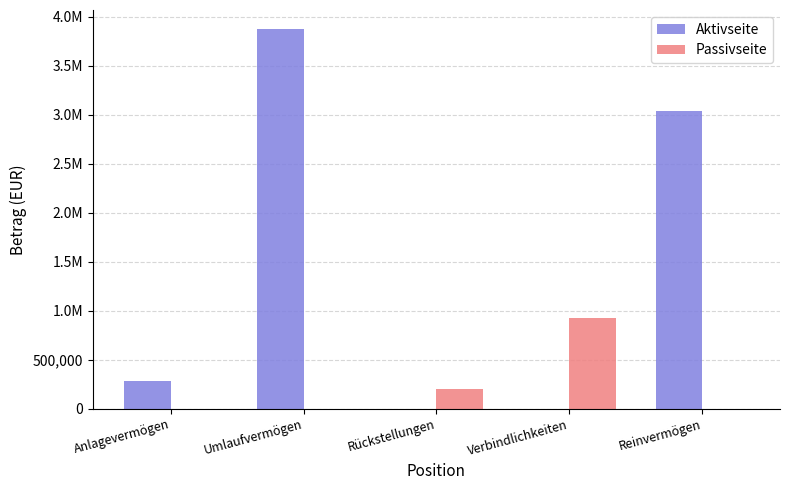

Are the bars horizontal?

No